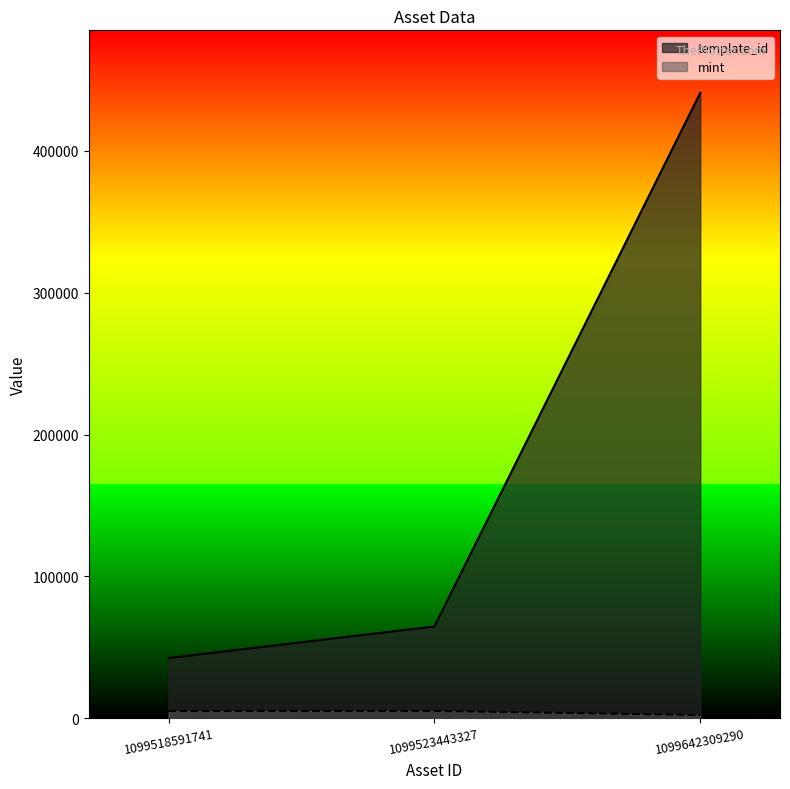

What is the value of the mint point at the 2nd from the left?

5142